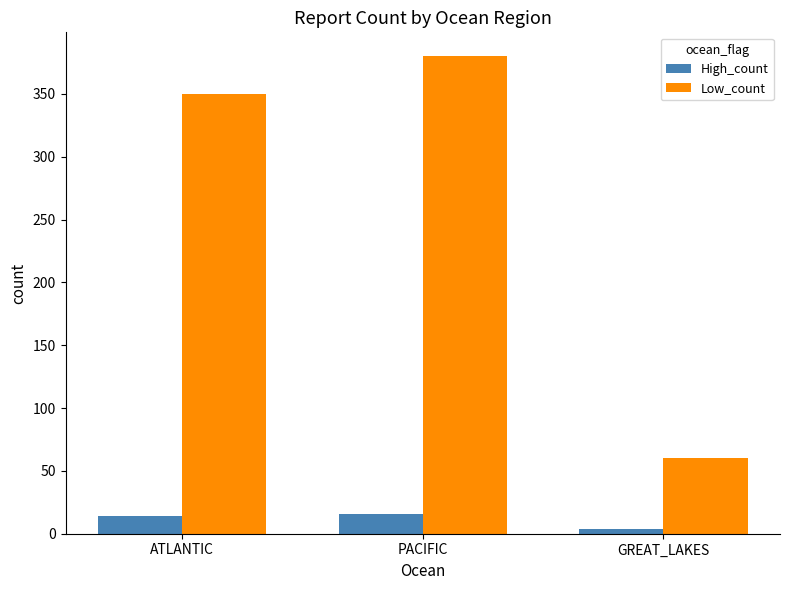

What is the value of the Low_count bar at the 1st from the left?

350